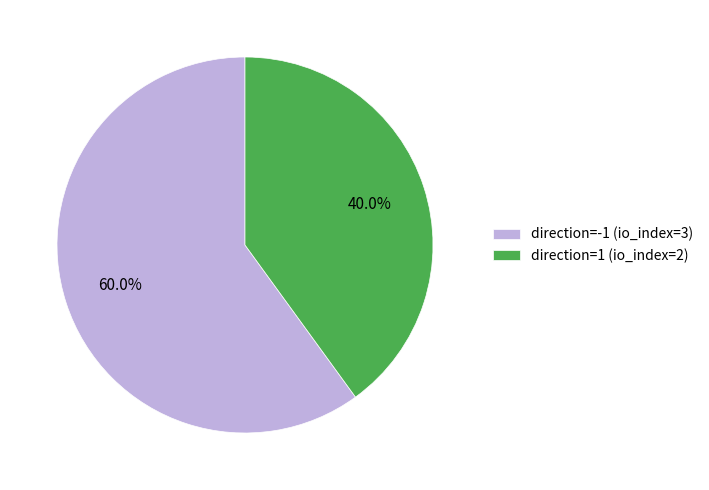

Which slice represents more than half of the pie?

direction=-1 (io_index=3)